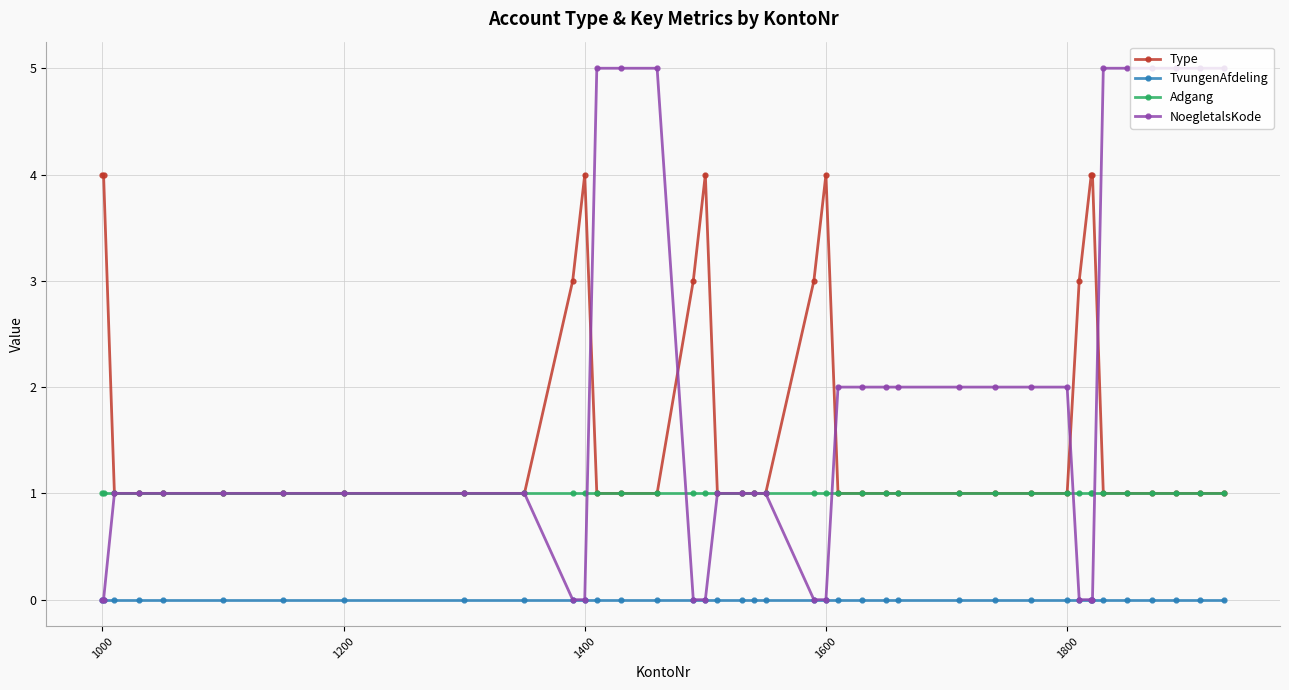

List the series in order of their peak value, highest first.

NoegletalsKode, Type, Adgang, TvungenAfdeling